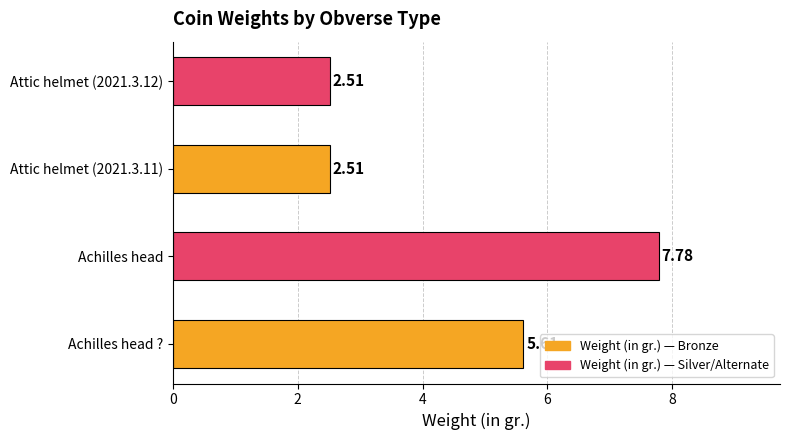

What is the sum of the values at Achilles head ? and Attic helmet (2021.3.12)?

8.1